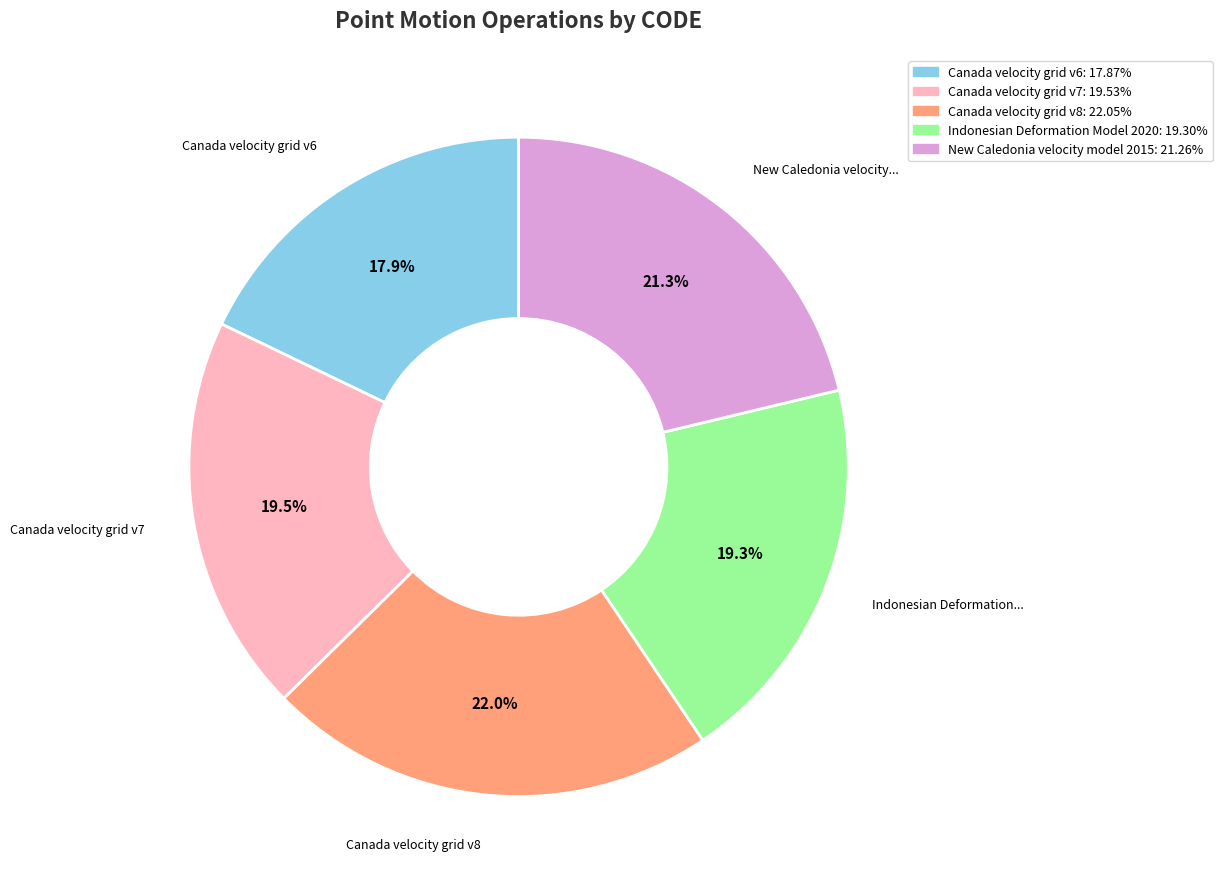

Is there any slice that represents more than half of the pie?

No